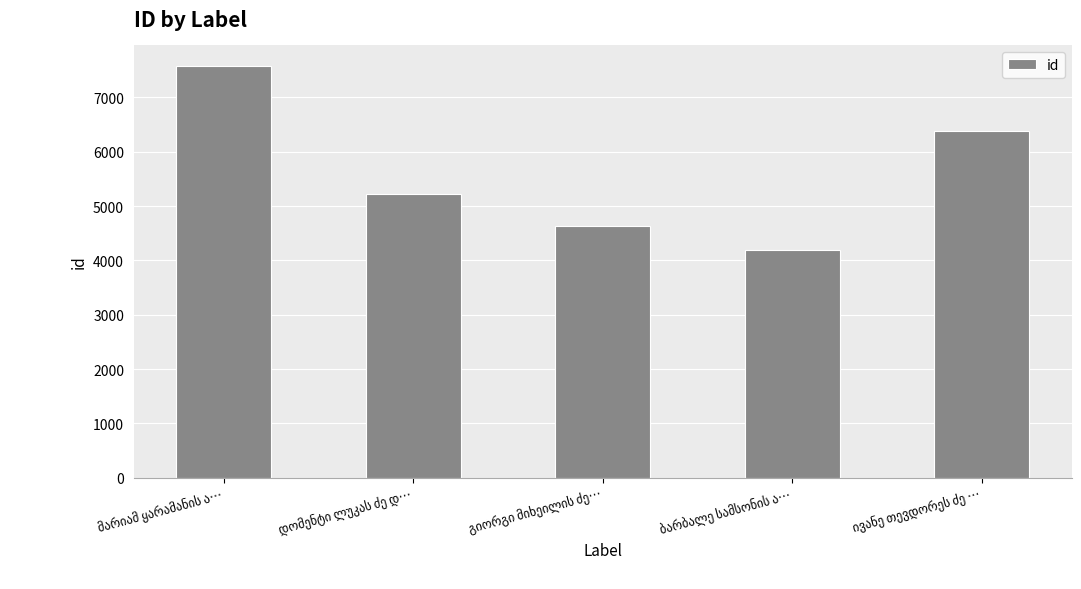

What is the minimum value shown in the chart?

4188